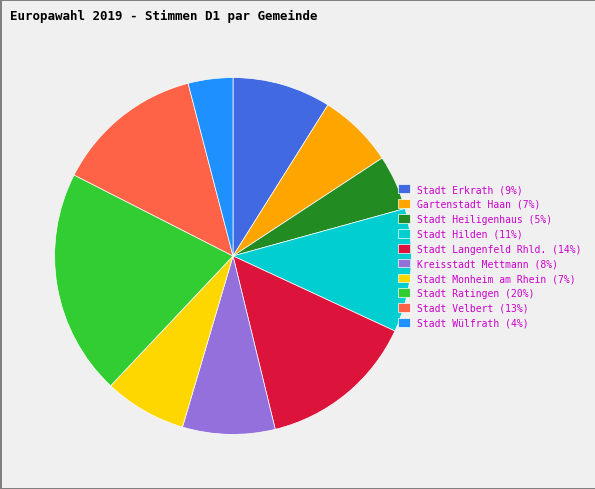

Does Stadt Hilden represent more than half of the total?

No